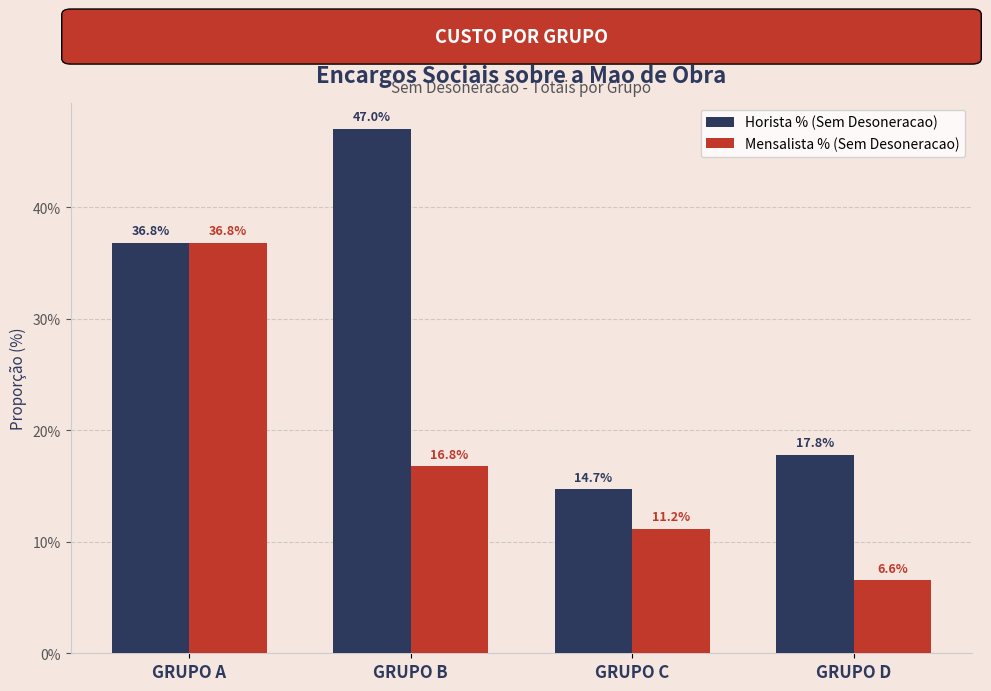

Reading right to left, transcribe all the data shown in this chart.

Horista % (Sem Desoneracao): 0.2	0.1	0.5	0.4
Mensalista % (Sem Desoneracao): 0.1	0.1	0.2	0.4